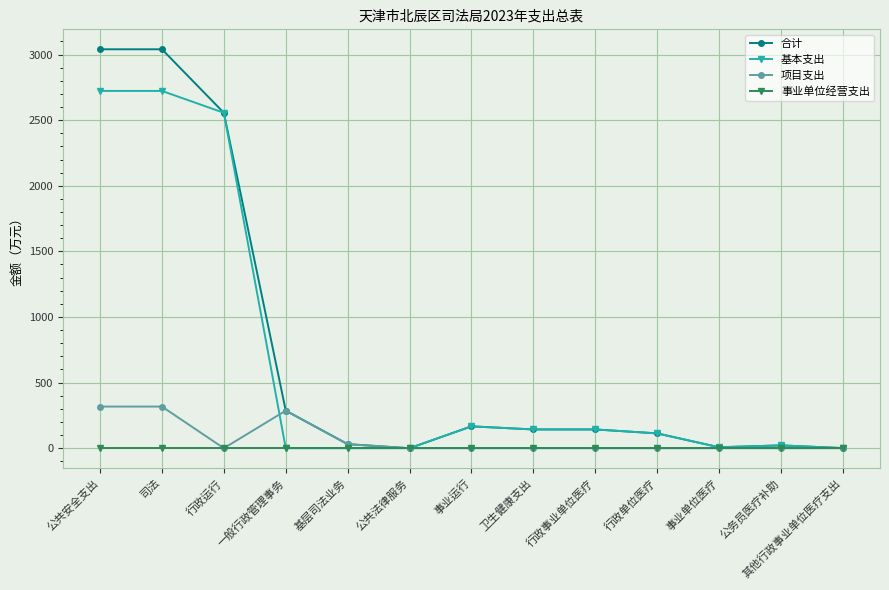

Count the number of categories in the chart.

13